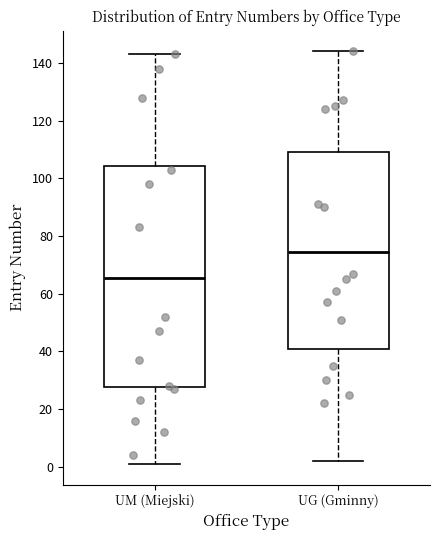

Reading left to right, read every box against the y-axis: the position of its median line, the range the box covers, and the ends of its whiskers. The values are not printed on the chart, so give them approximately, as read against the axis.

UM (Miejski): median 66, box 28 to 104, whiskers 2 to 144
UG (Gminny): median 74, box 40 to 110, whiskers 2 to 144